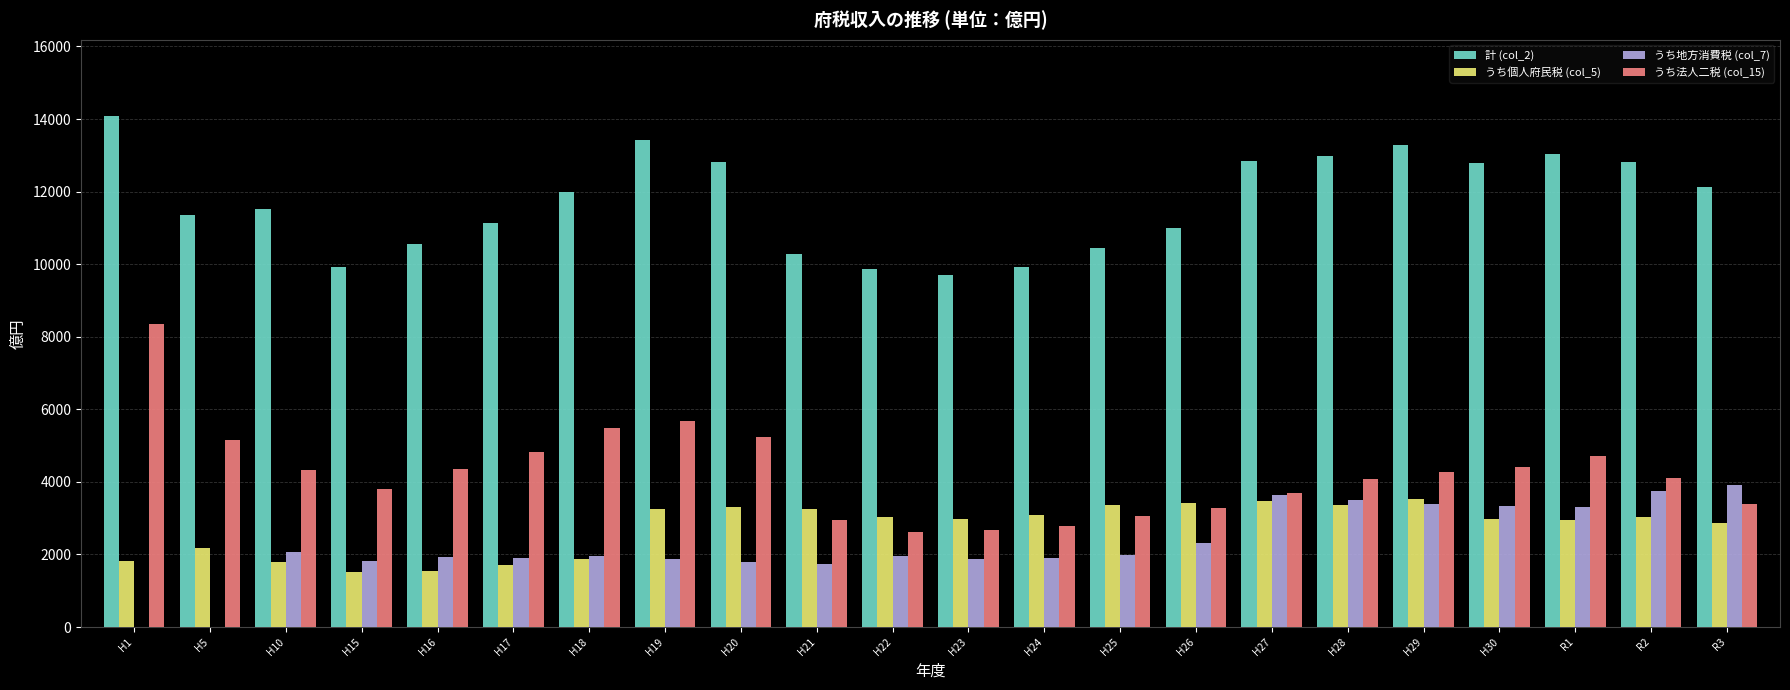

The value of 計 (col_2) at H16 is 5385.6. True or false?

False